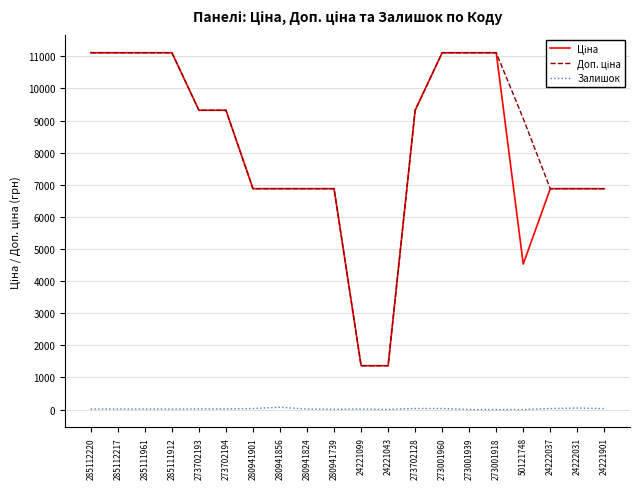

What is the greatest value displayed?

11113.6